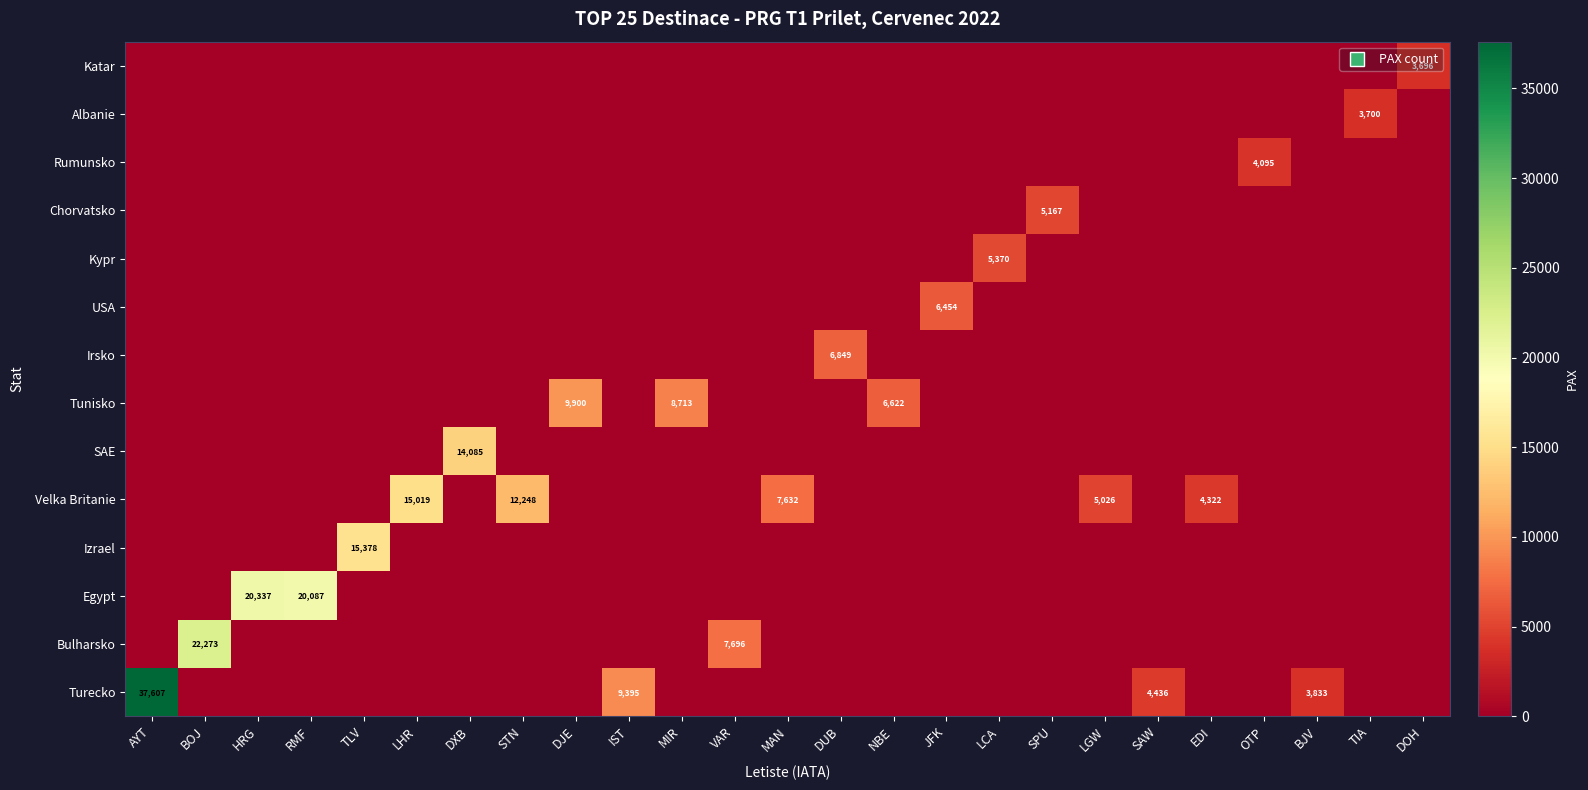

Is it true that Velka Britanie equals 15019 at LHR?

True